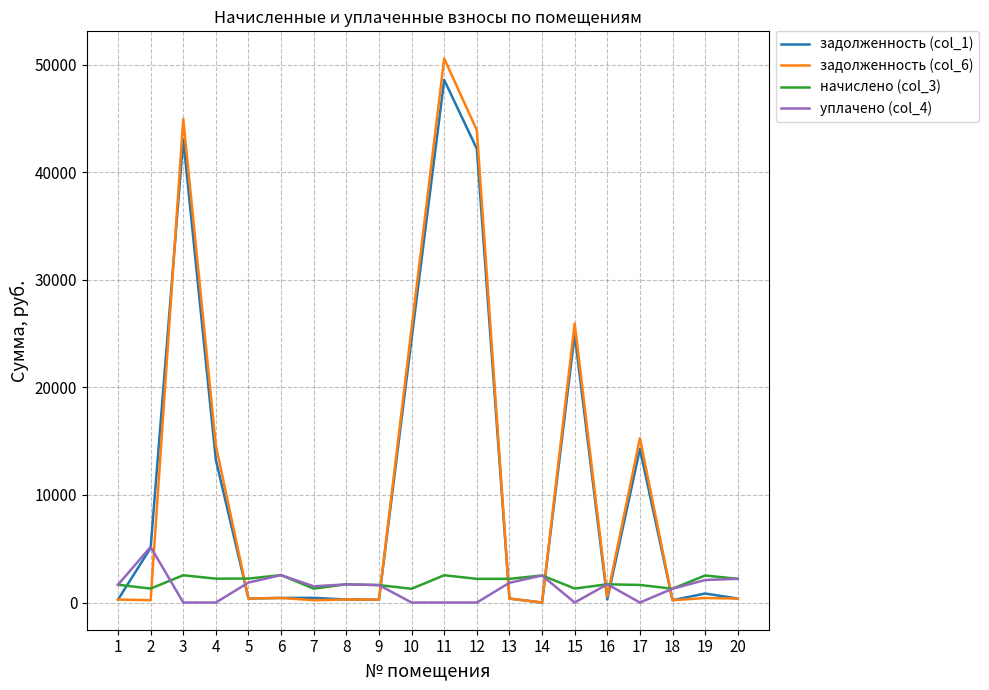

What is the total value across all series at 15?

52152.9